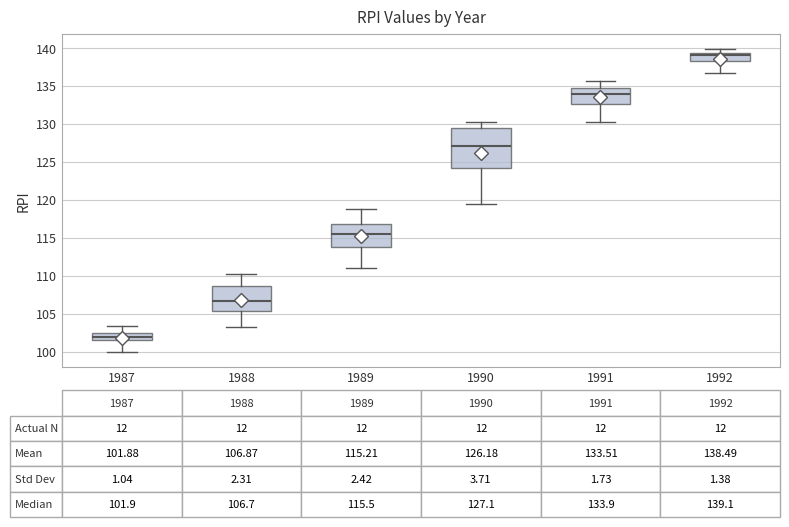

Comparing the boxes themselves (not the whiskers), which one is the tallest?

1990